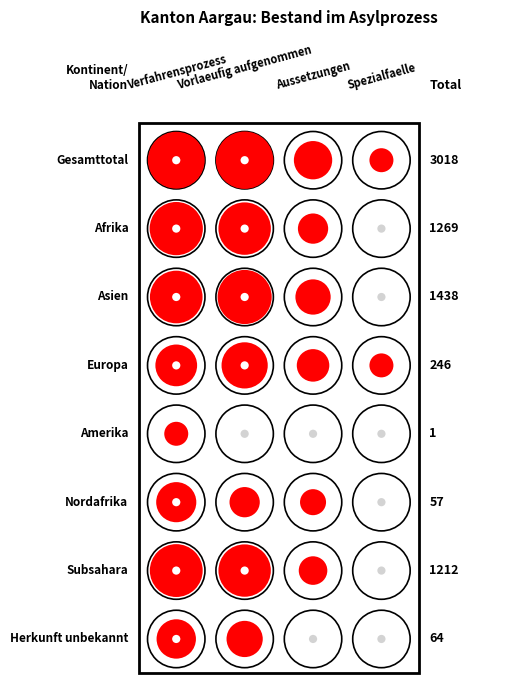

True or false: Subsahara has a value of 1038 at 0.

False